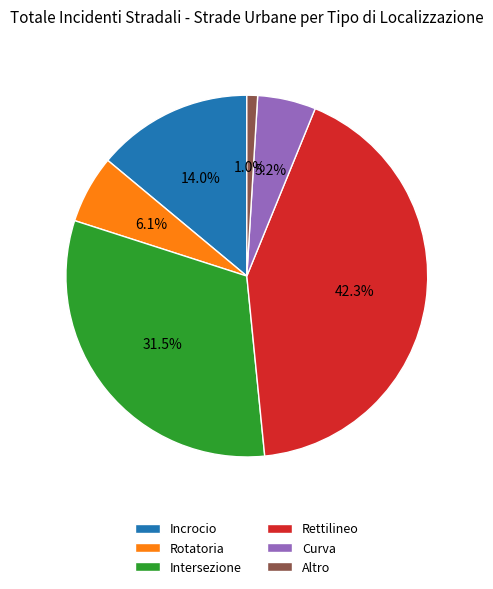

To the nearest percent, what is the average slice percentage?

17%